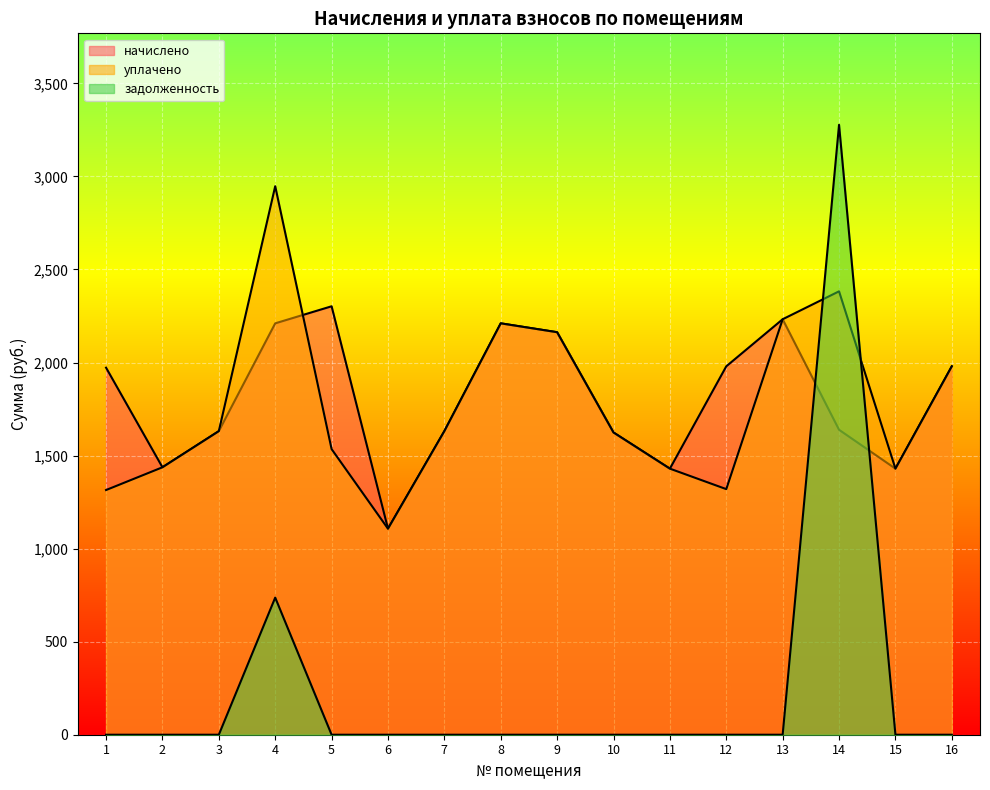

What is the total value across all series at 12?

3299.4